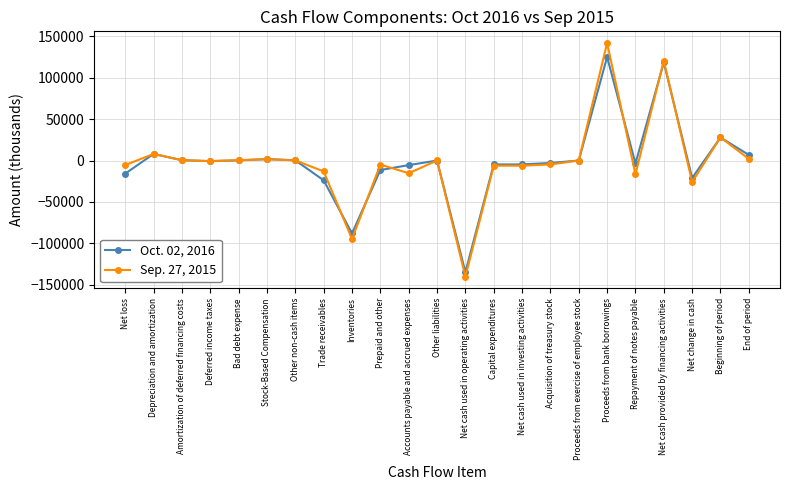

What is the difference between the highest and lowest values at Inventories?

6702